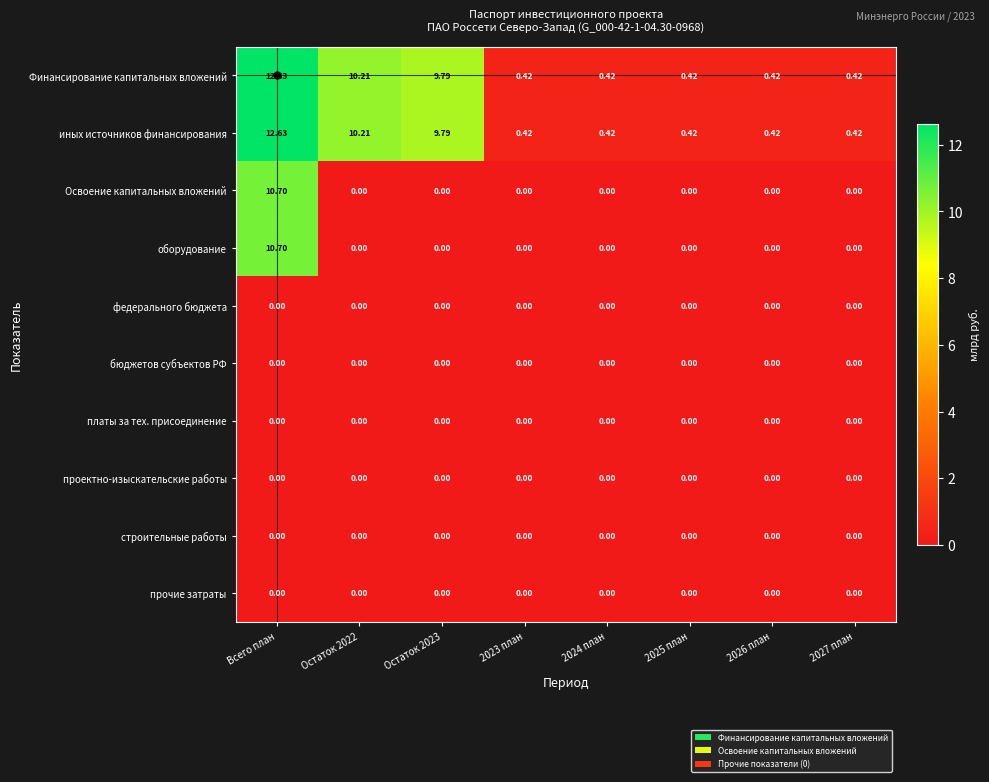

At which category is the sum across all series the highest?

Всего план